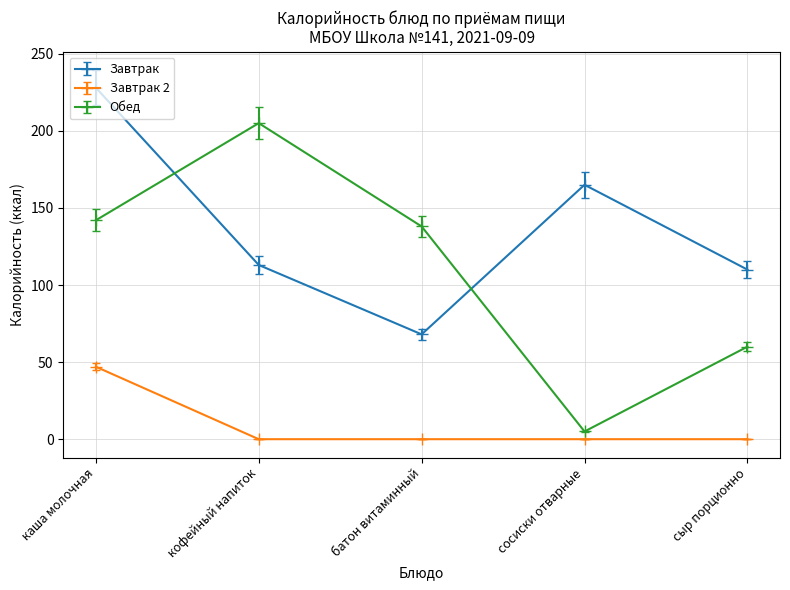

What is the sum of the Завтрак values at каша молочная and кофейный напиток?

341